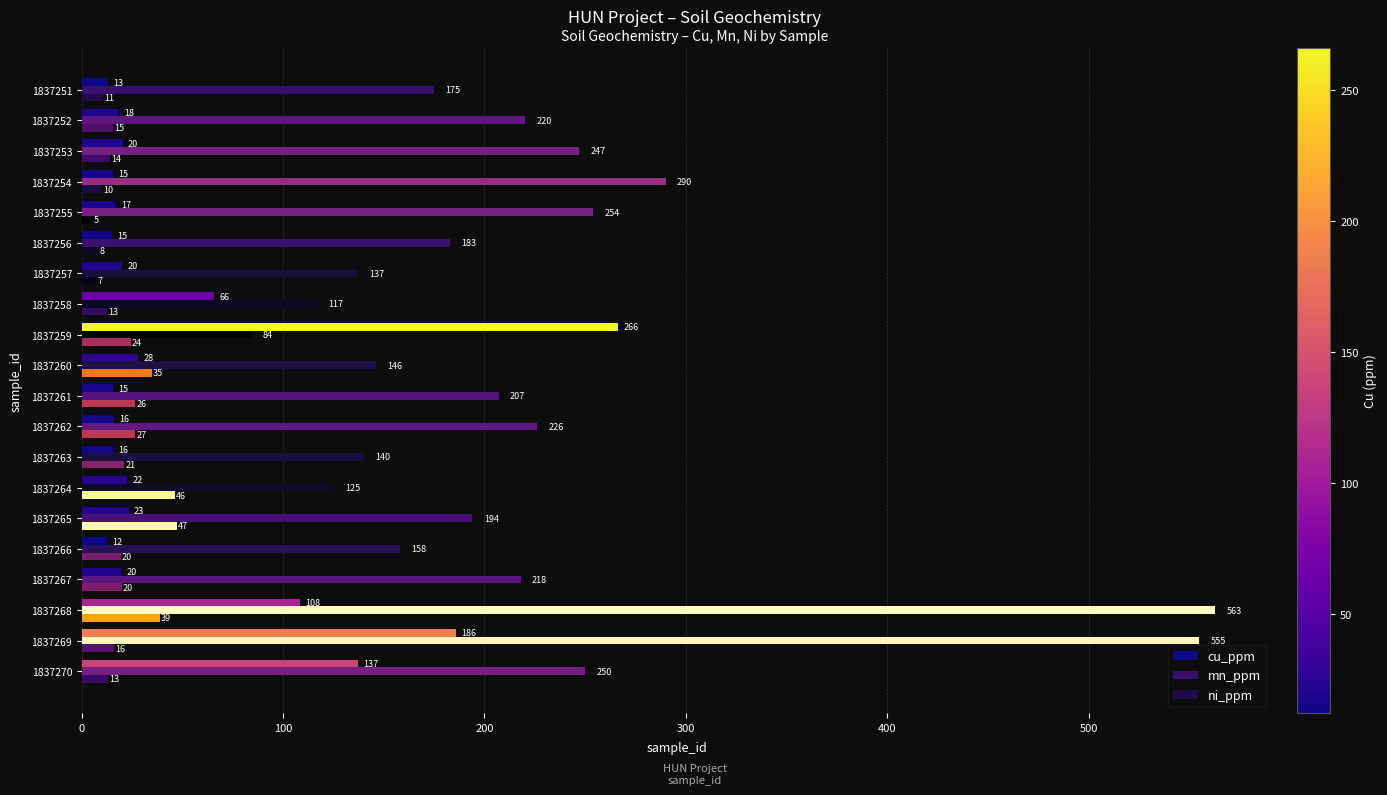

Count the number of categories in the chart.

20